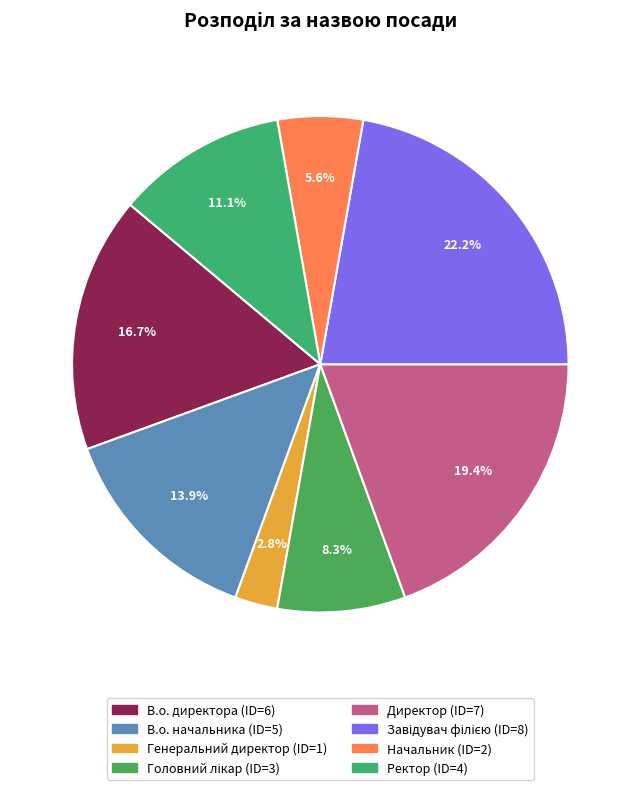

Count the number of slices in the pie.

8